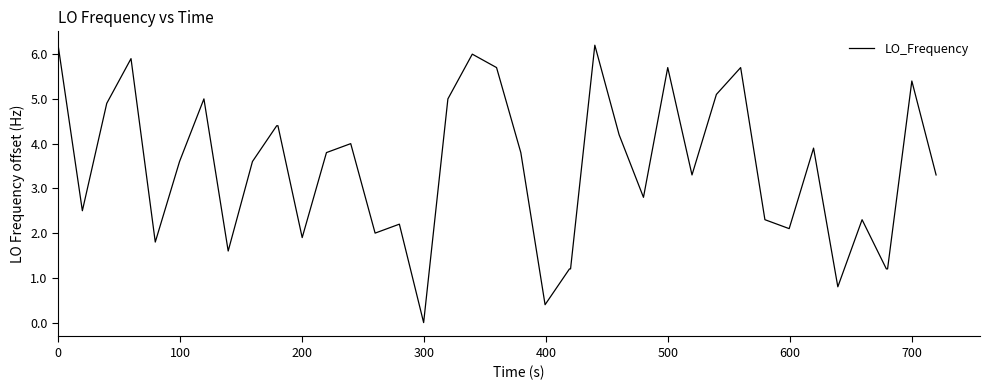

Reading left to right, extract all data points from this chart.

6.2	2.5	4.9	5.9	1.8	3.6	5.0	1.6	3.6	4.4	4.4	1.9	3.8	4.0	2.0	2.2	0.0	5.0	6.0	5.7	3.8	0.4	1.2	1.2	6.2	4.2	2.8	5.7	3.3	5.1	5.7	2.3	2.1	3.9	0.8	2.3	1.2	1.2	5.4	3.3